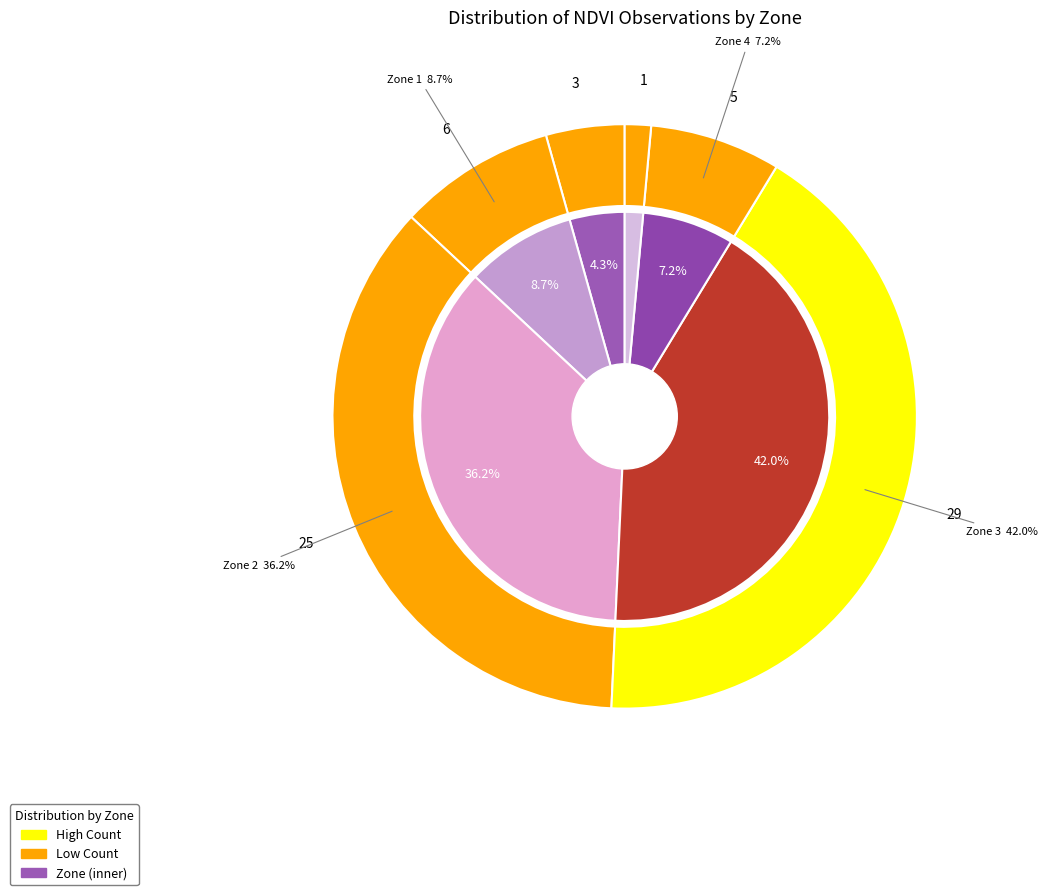

How many segments does this pie chart have?

6